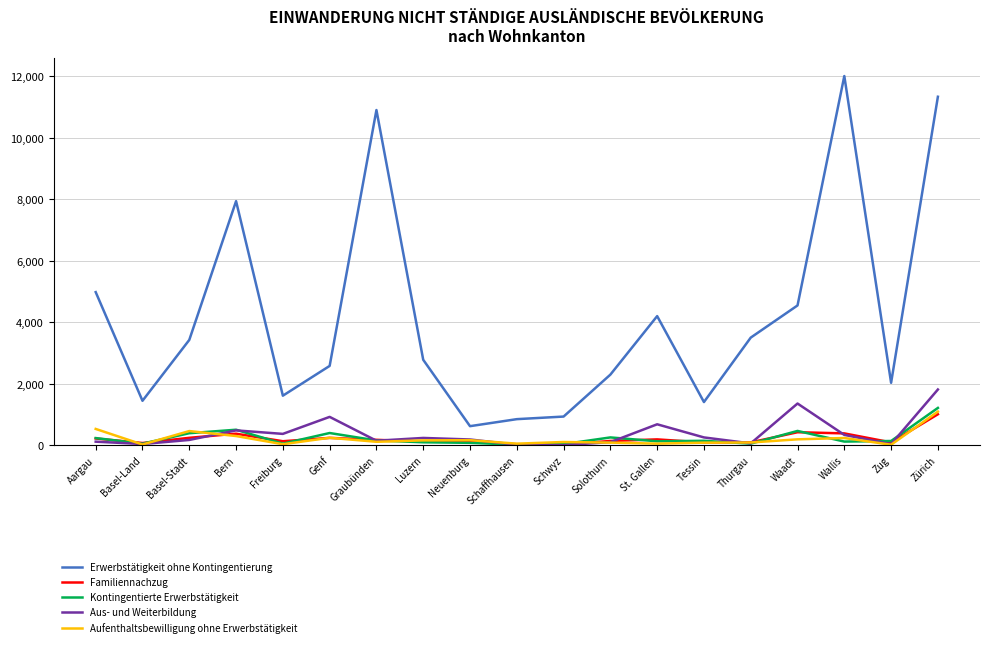

At which category does Erwerbstätigkeit ohne Kontingentierung reach its first local valley?

Basel-Land